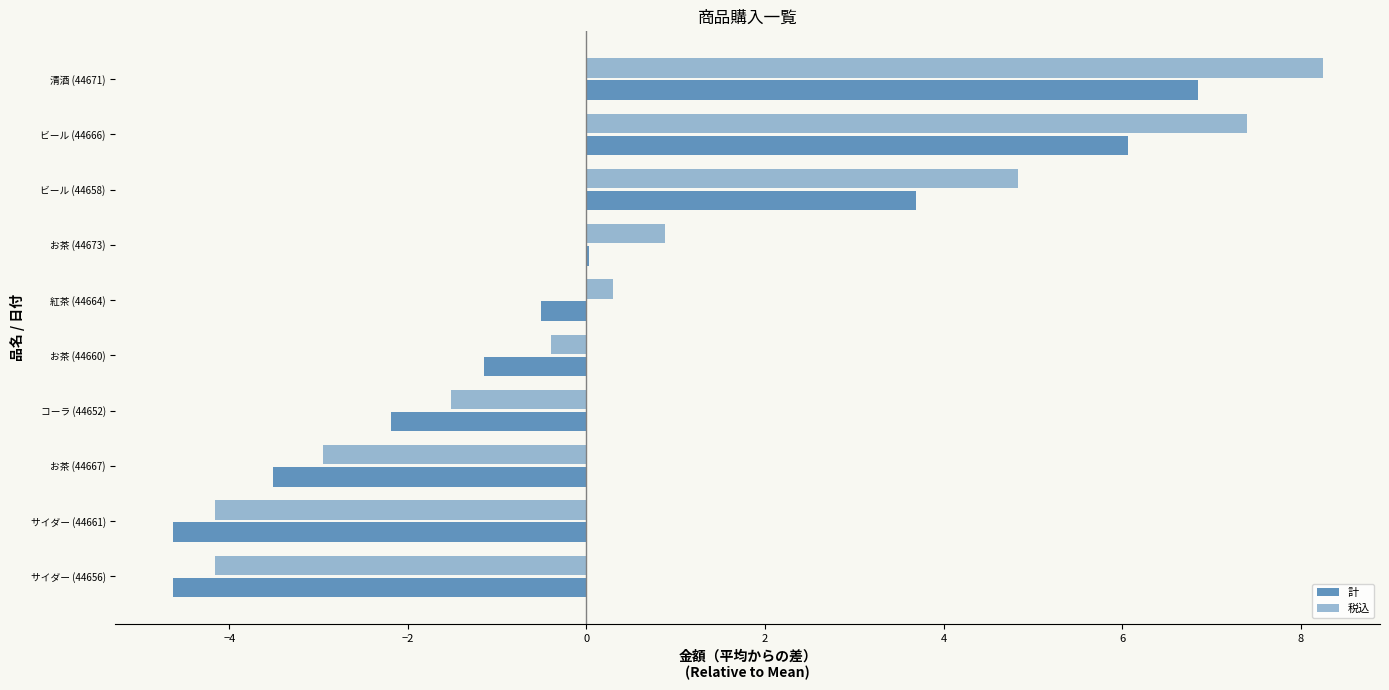

How many data points in 税込 are above 0?

5